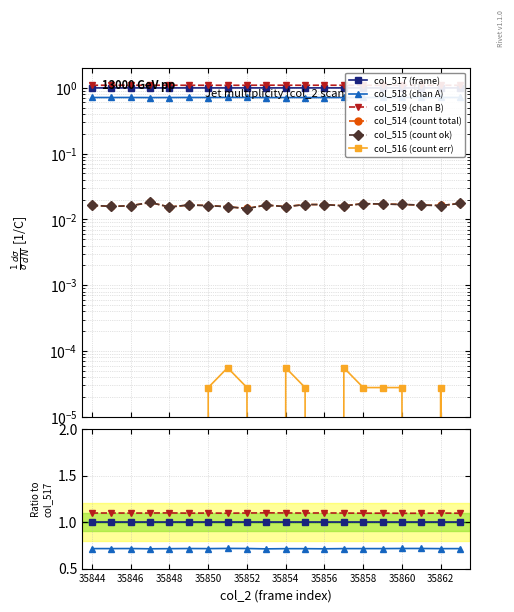

Does the chart have visible grid lines?

Yes